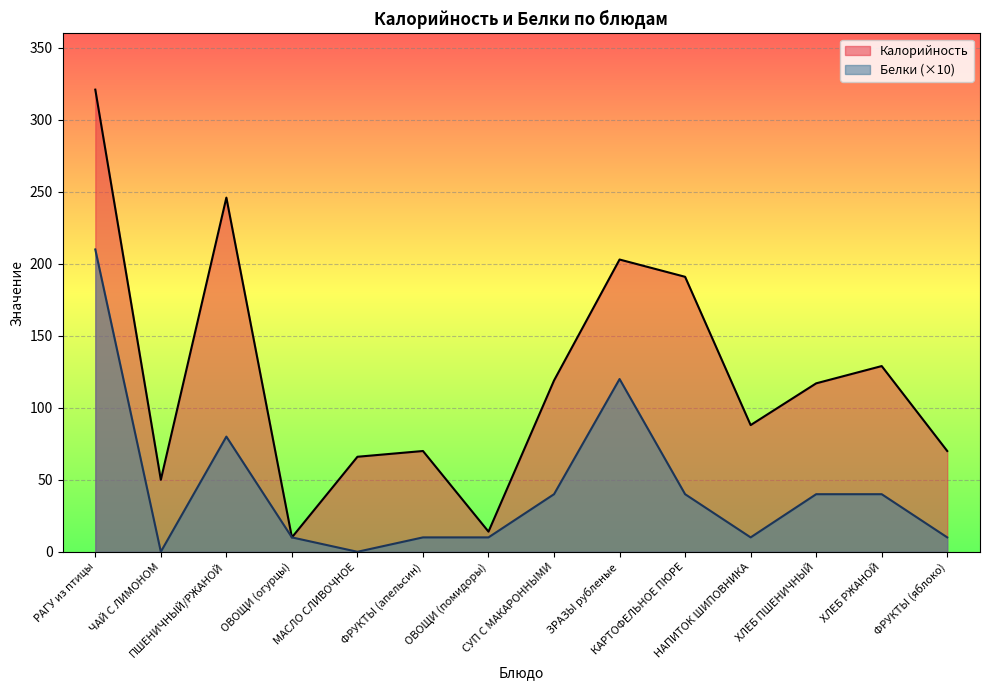

Reading left to right, transcribe all the data shown in this chart.

Калорийность: 321	50	246	10	66	70	14	119	203	191	88	117	129	70
Белки: 210	0	80	10	0	10	10	40	120	40	10	40	40	10